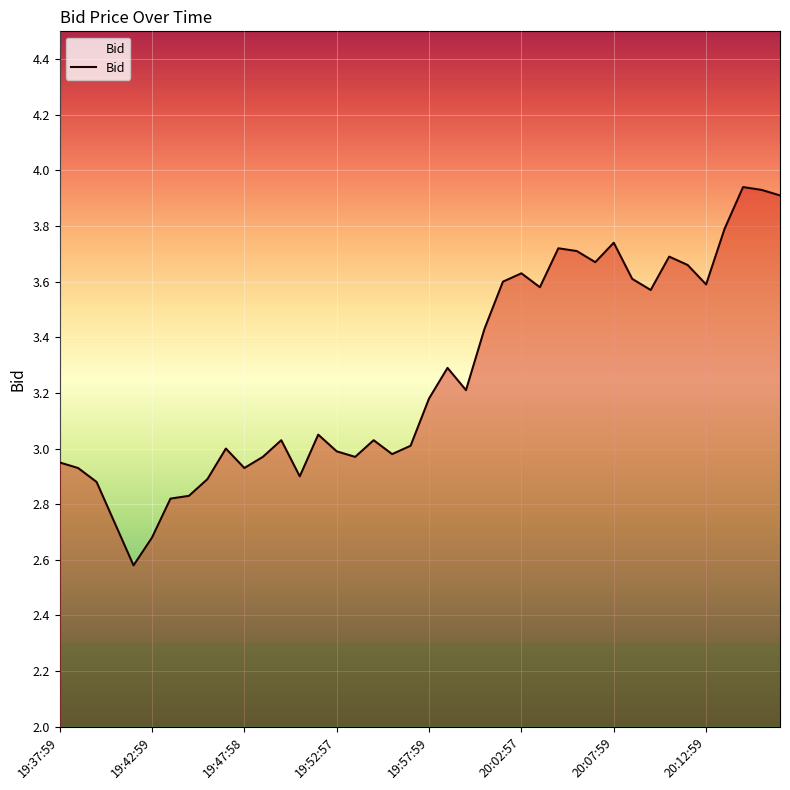

What is the average value?

3.3